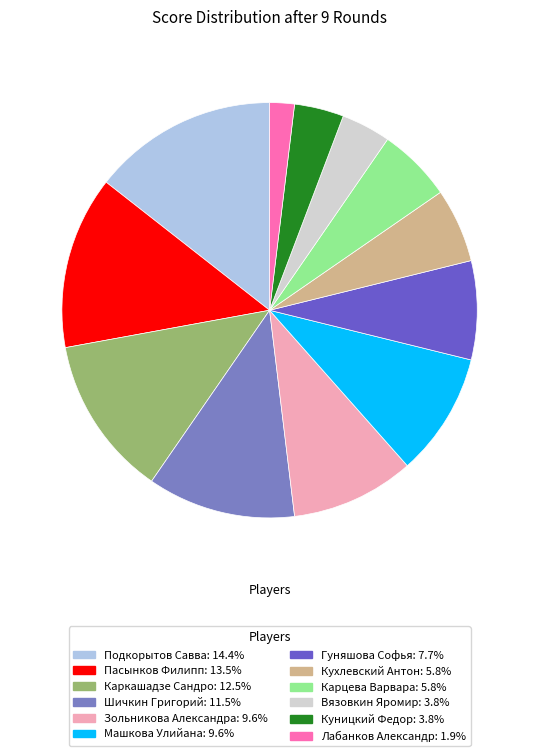

How many slices are in this pie chart?

12